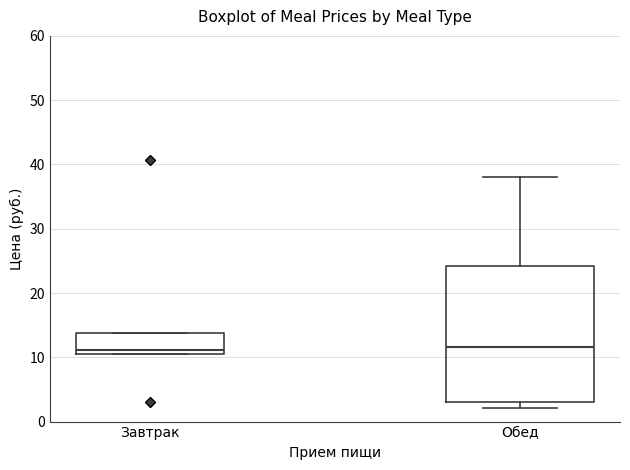

Comparing the boxes themselves (not the whiskers), which one is the tallest?

Обед